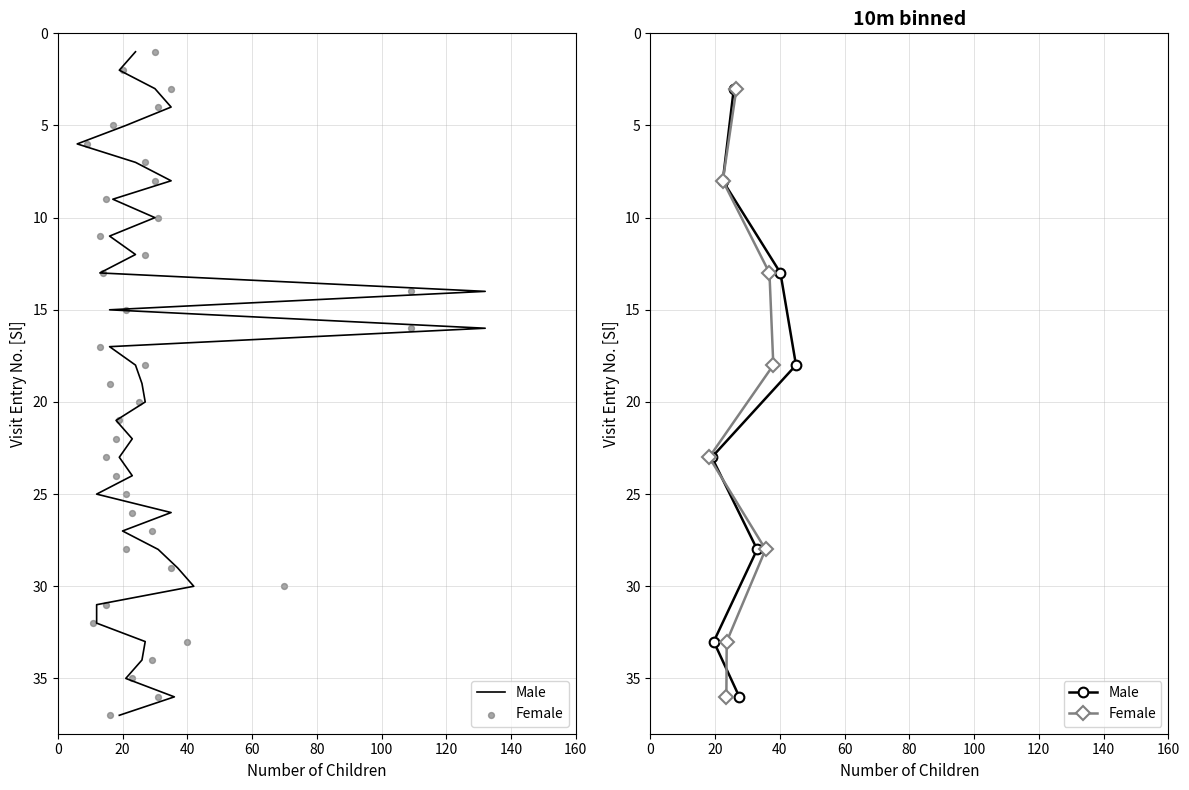

Which series reaches the maximum Y coordinate?

Male